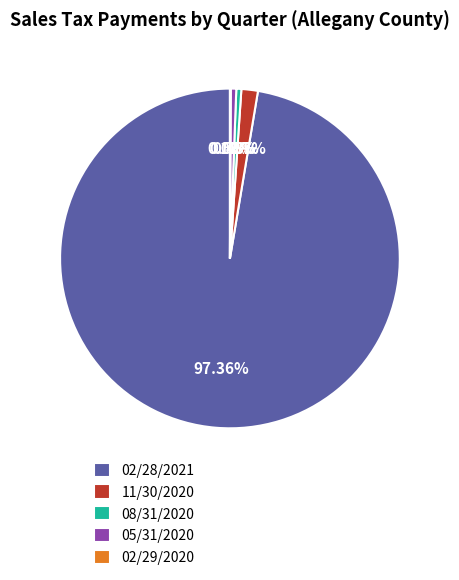

Which has a higher value, 11/30/2020 or 08/31/2020?

11/30/2020